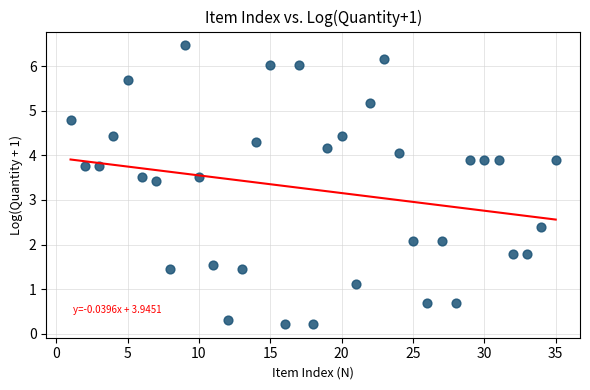

What is the range of X values (max minus min)?

34.0